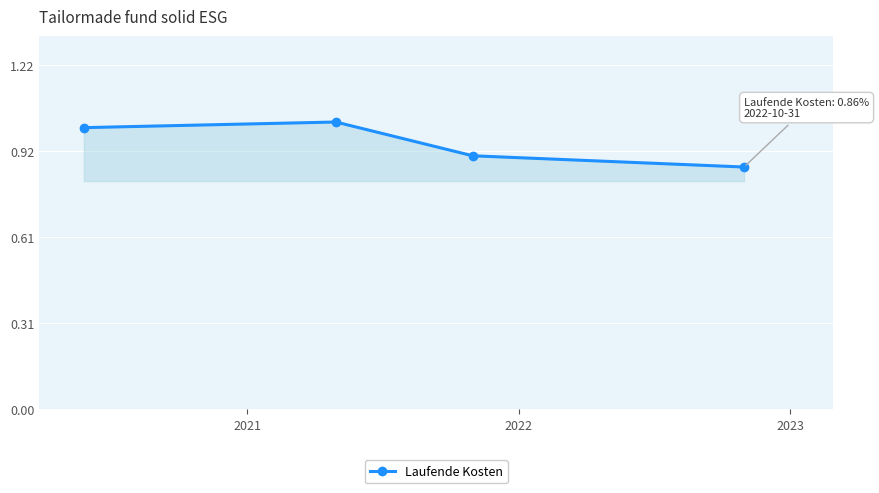

True or false: the data has more than 2 interior local peaks.

False